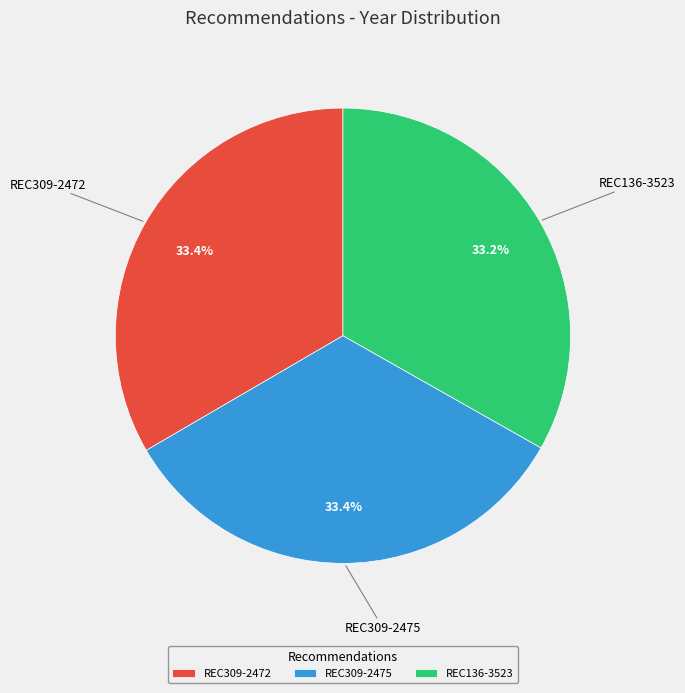

True or false: REC136-3523 accounts for 47% of the total.

False